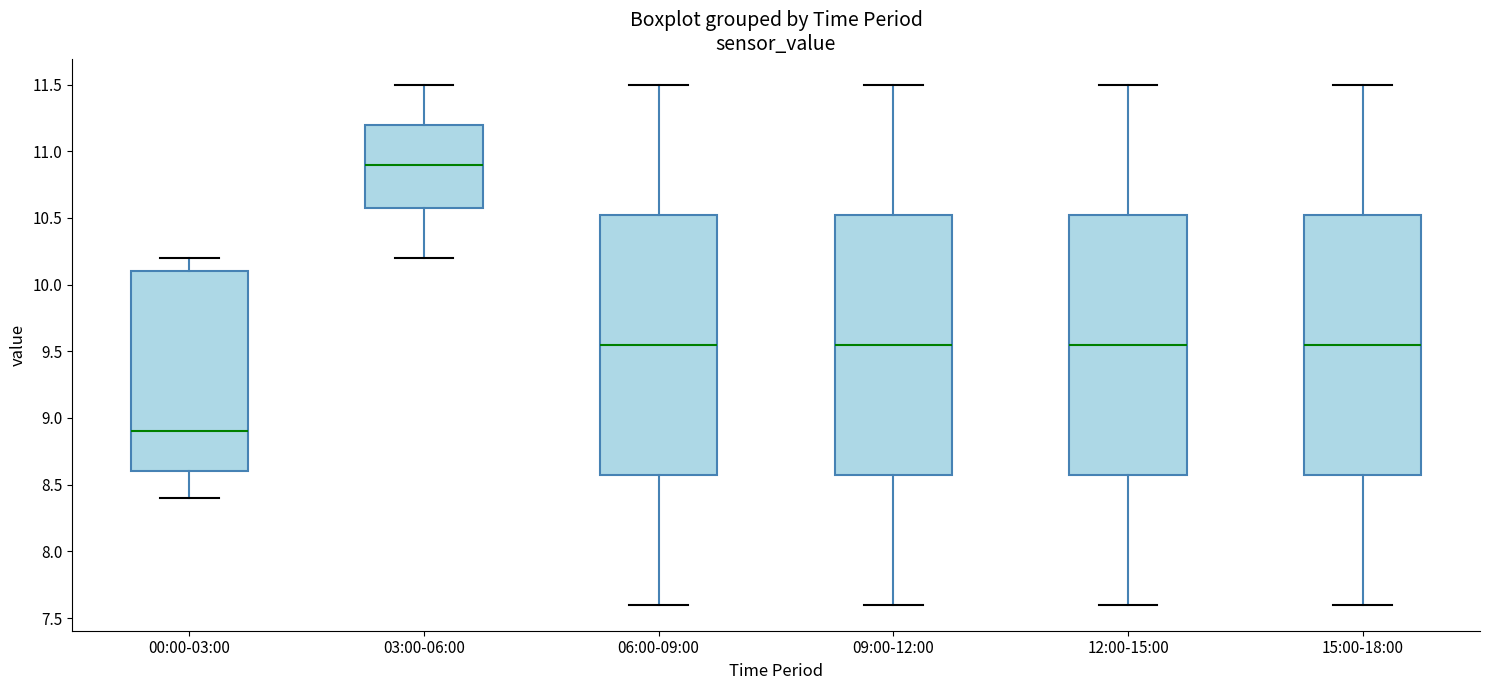

Reading left to right, transcribe this box plot: for each box, give where its median line is, the range the box spans, and where its two whiskers end, as read against the y-axis. The values are not printed on the chart, so give them approximately, as read against the axis.

00:00-03:00: median 8.90, box 8.60 to 10.10, whiskers 8.40 to 10.20
03:00-06:00: median 10.90, box 10.60 to 11.20, whiskers 10.20 to 11.50
06:00-09:00: median 9.55, box 8.60 to 10.55, whiskers 7.60 to 11.50
09:00-12:00: median 9.55, box 8.60 to 10.55, whiskers 7.60 to 11.50
12:00-15:00: median 9.55, box 8.60 to 10.55, whiskers 7.60 to 11.50
15:00-18:00: median 9.55, box 8.60 to 10.55, whiskers 7.60 to 11.50